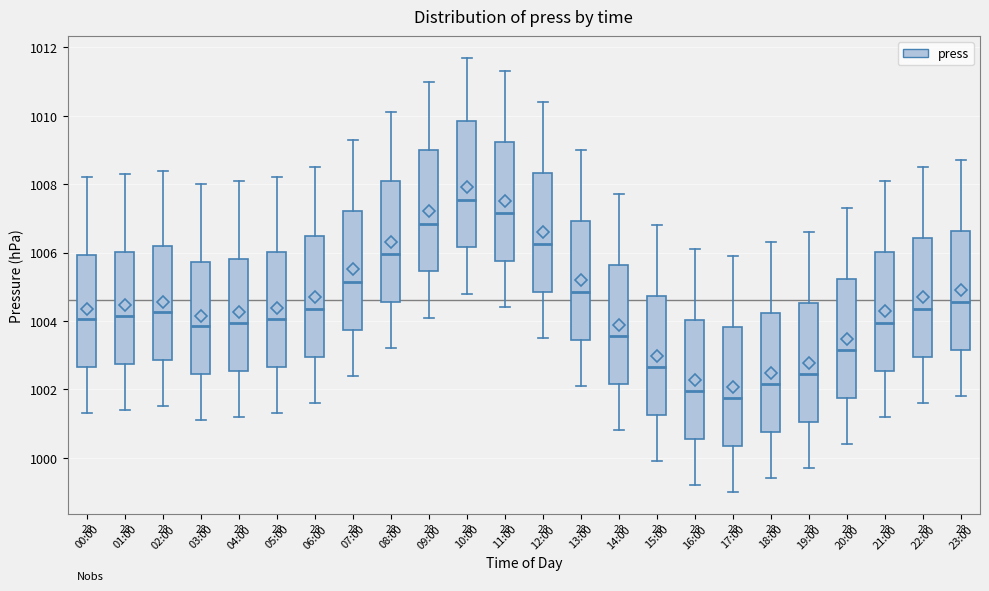

Which box has the lowest median line?

17:00